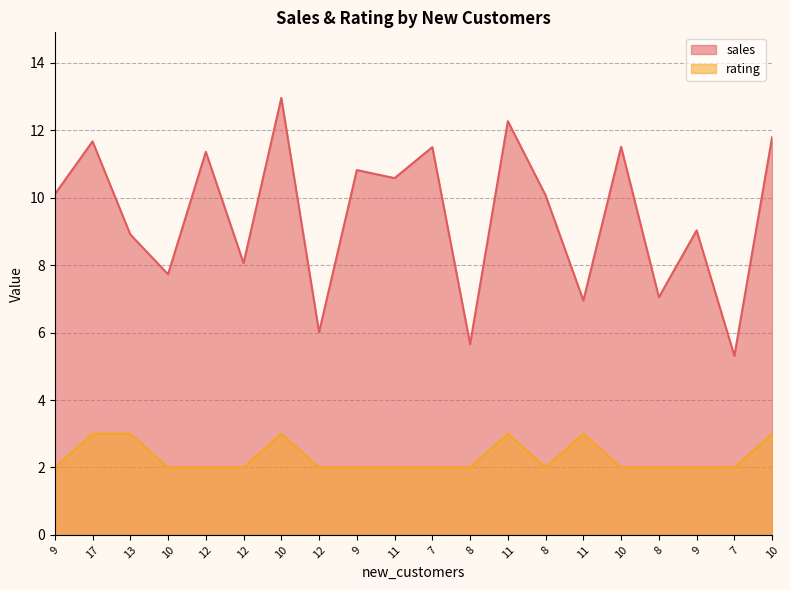

How many lines are shown in the chart?

2